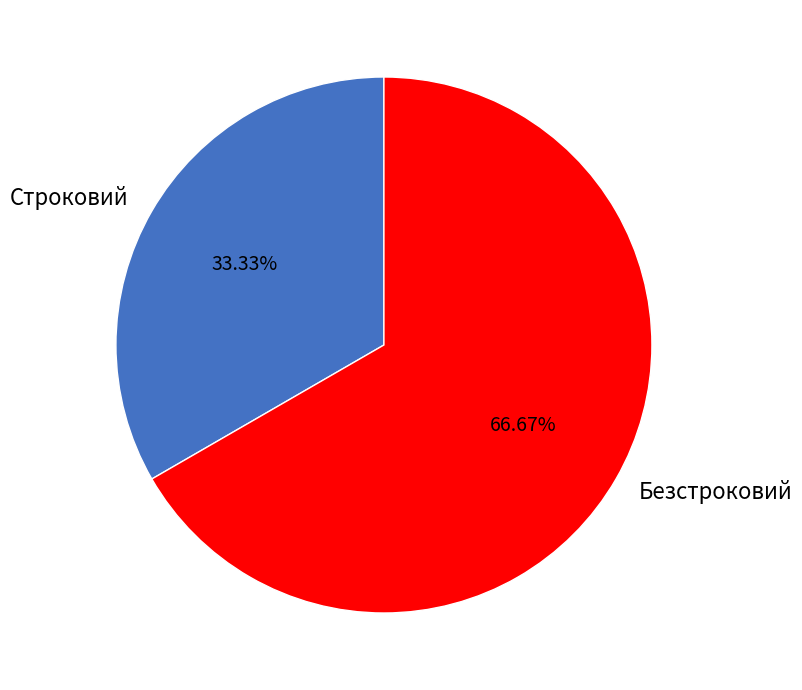

True or false: Безстроковий accounts for 67% of the total.

True